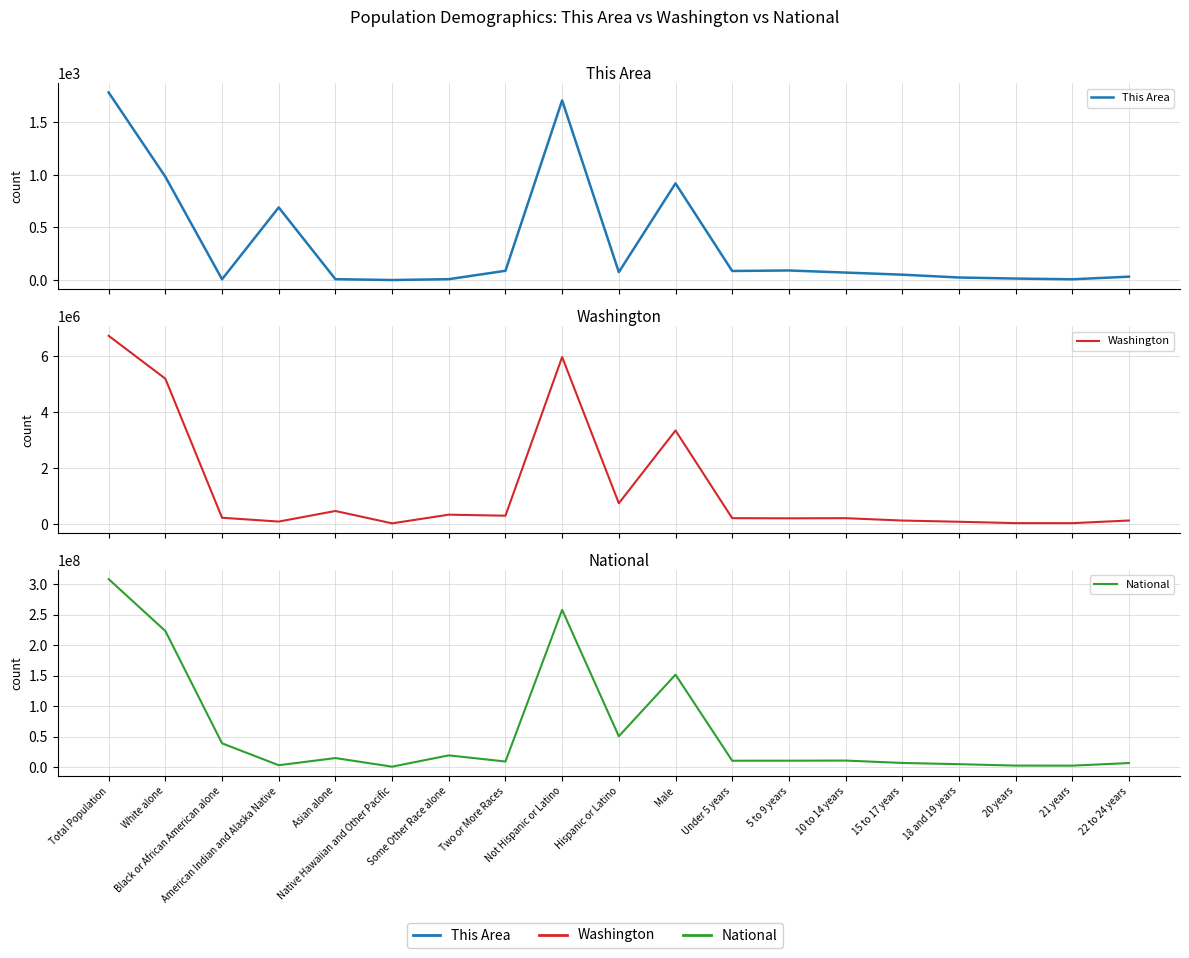

Which has a higher value, Asian alone or White alone?

White alone